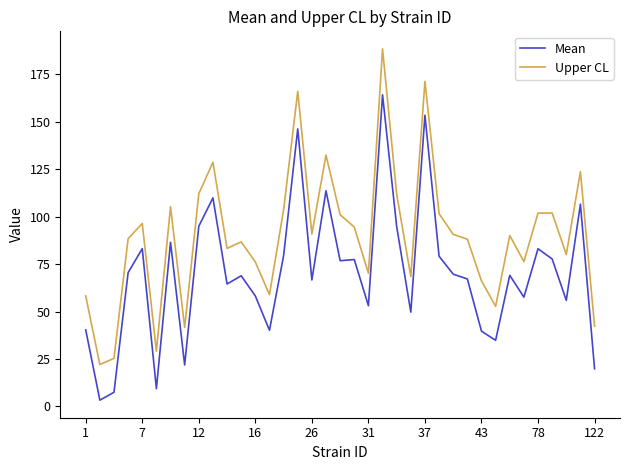

Count the number of categories in the chart.

37